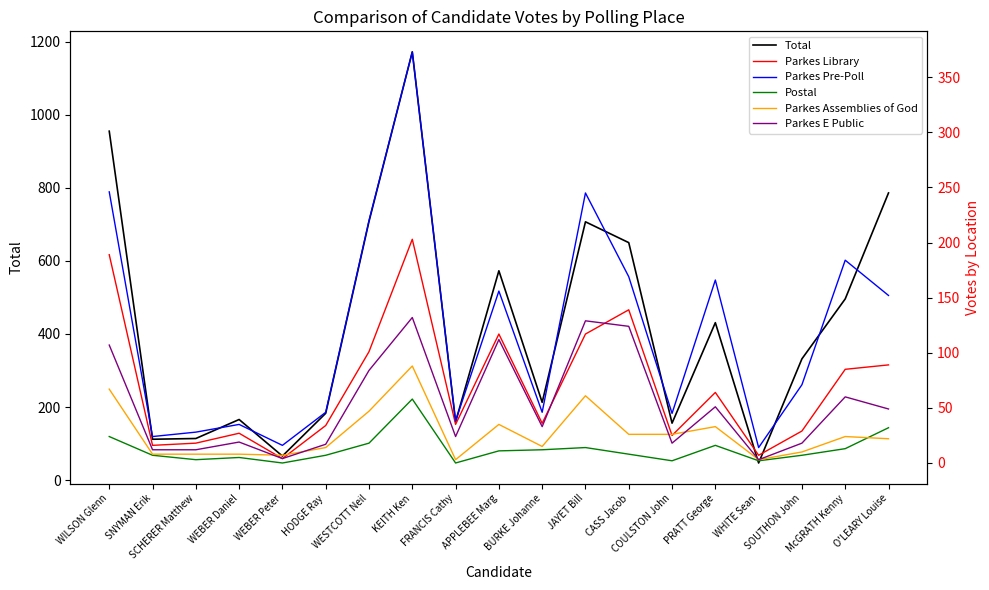

At which label does Total first exceed 332?

WILSON Glenn